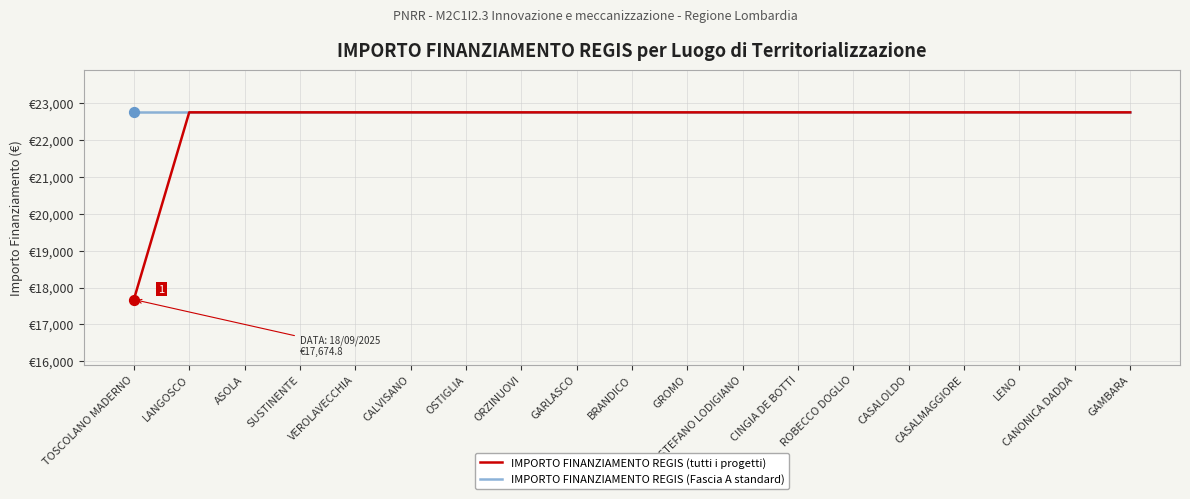

Which series has the largest total across all categories?

IMPORTO FINANZIAMENTO REGIS (Fascia A standard)